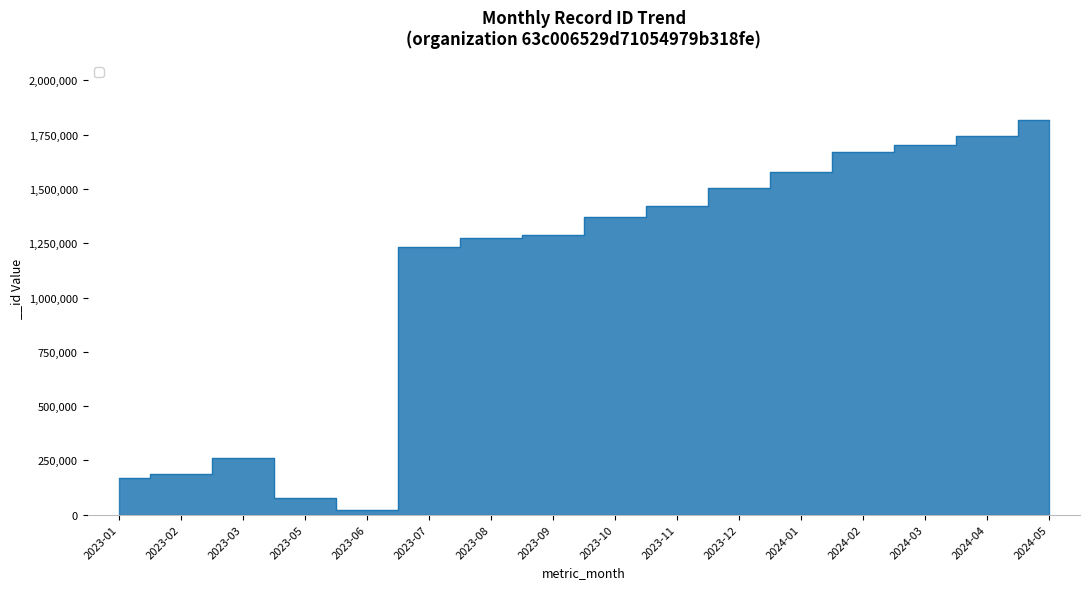

Read the value at 2024-02.

1670177